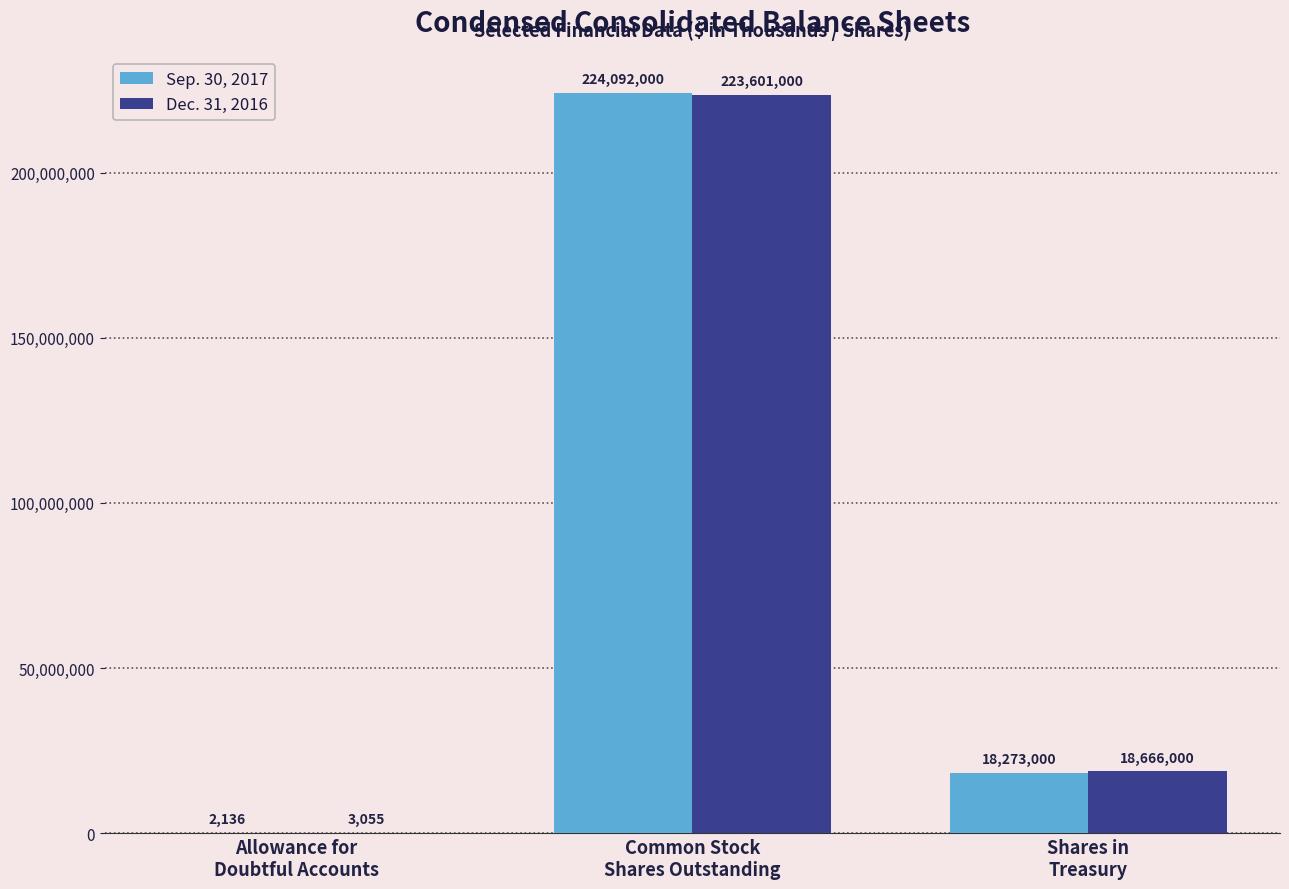

Which series has the largest total across all categories?

Sep. 30, 2017